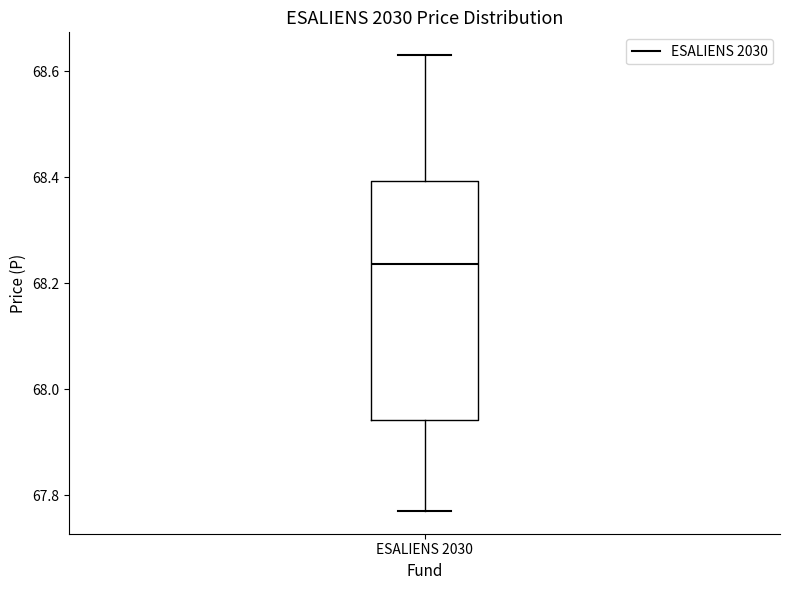

Where does the median line of the box for ESALIENS 2030 sit on the y-axis? The values are not printed on the chart, so give them approximately, as read against the axis.

68.24